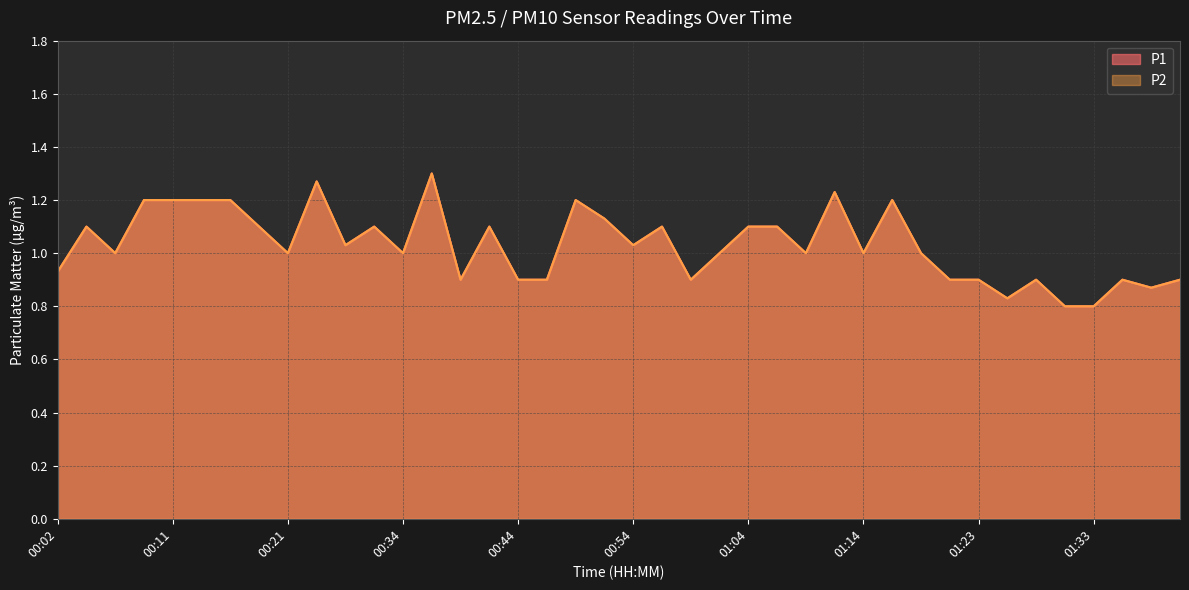

Between 00:02 and 00:14, which series saw the biggest shift?

P1